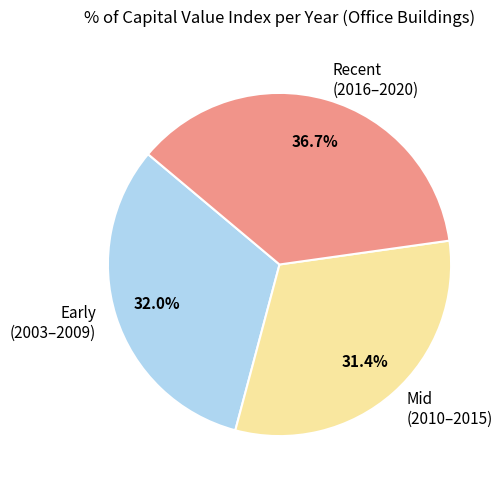

Rank the categories by value from highest to lowest.

Recent (2016–2020), Early (2003–2009), Mid (2010–2015)